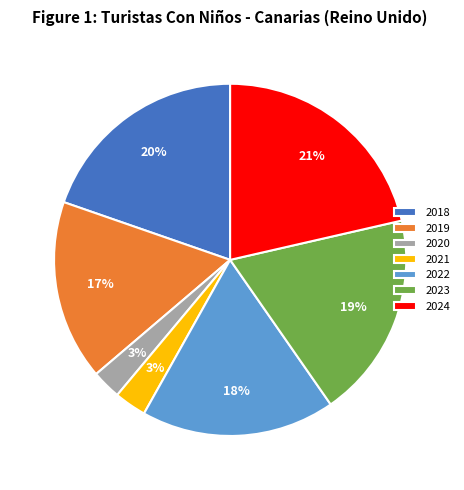

Is it true that 2019 is 17% of the pie?

True